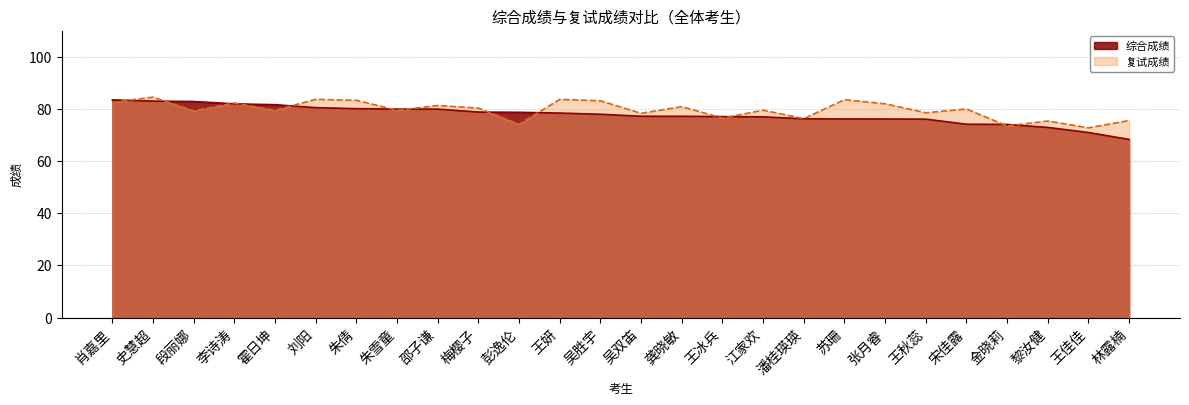

What is the smallest value displayed?

68.3